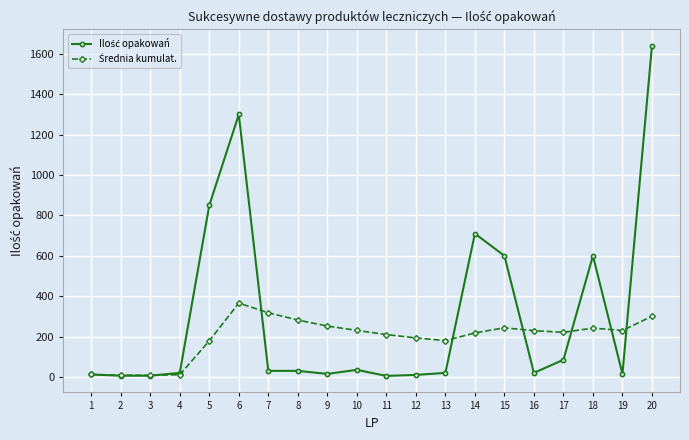

True or false: Średnia kumulat. and Ilość opakowań intersect in this chart.

True